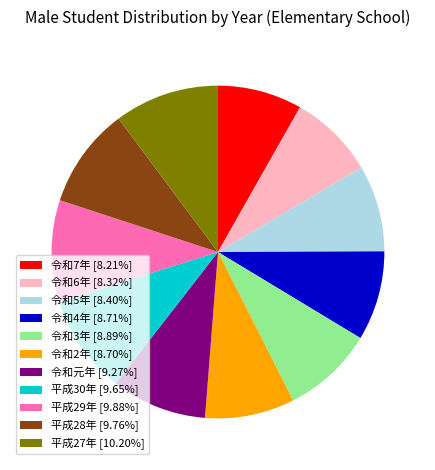

Between 令和4年 and 平成28年, which is larger?

平成28年